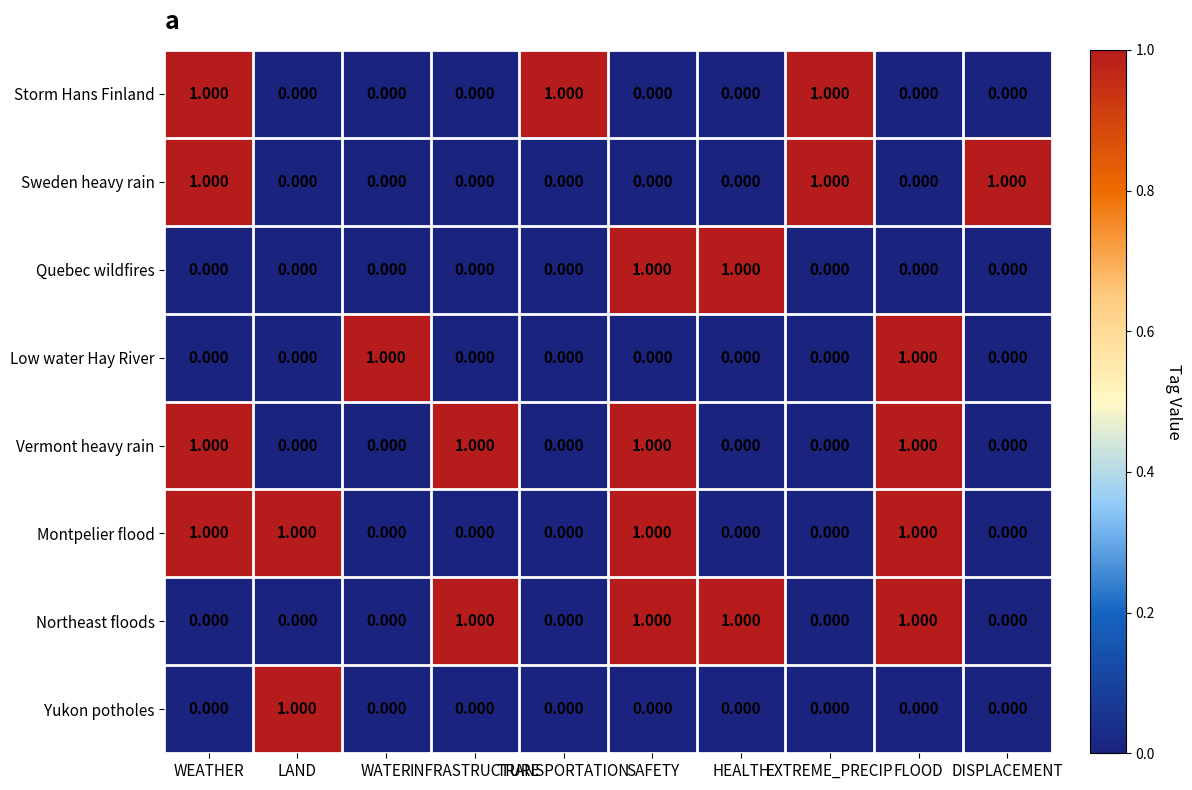

Is the value of Sweden heavy rain at LAND greater than the value of Northeast floods at HEALTH?

No